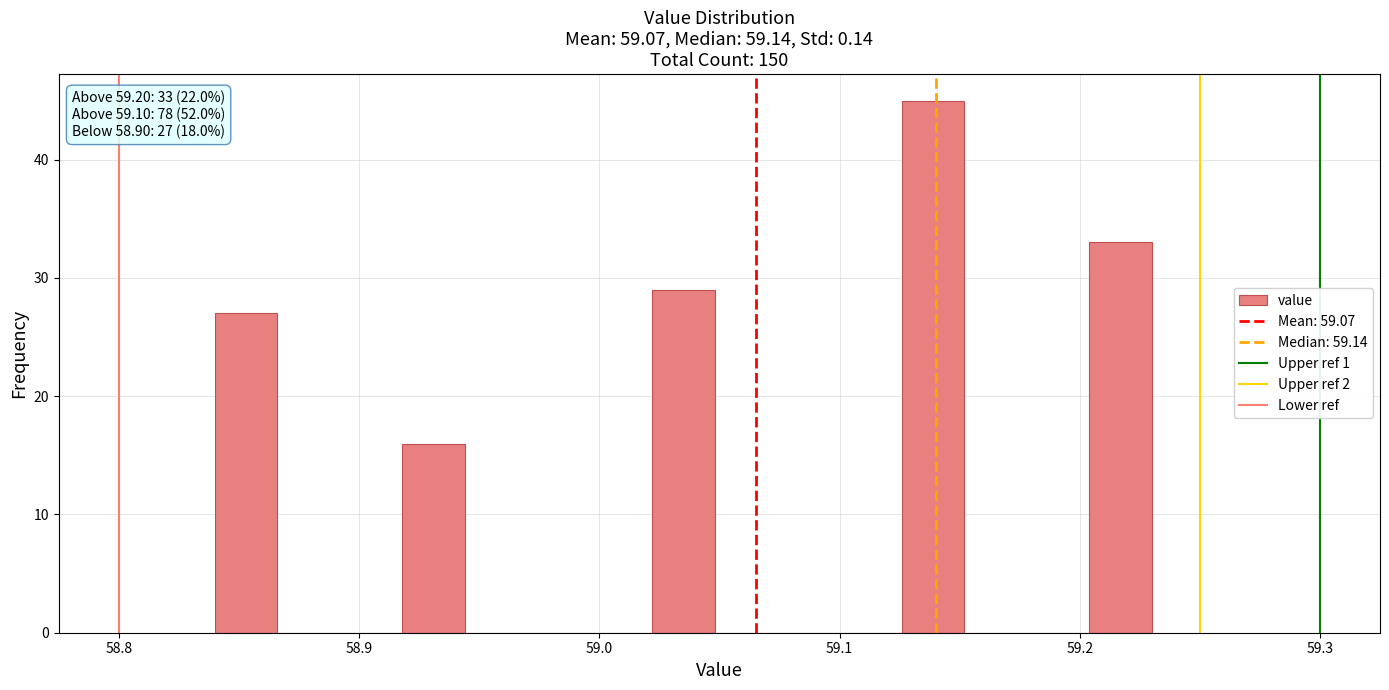

Around what value on the x-axis is the tallest bar? Give the approximate position of its centre, as read against the axis.

59.14